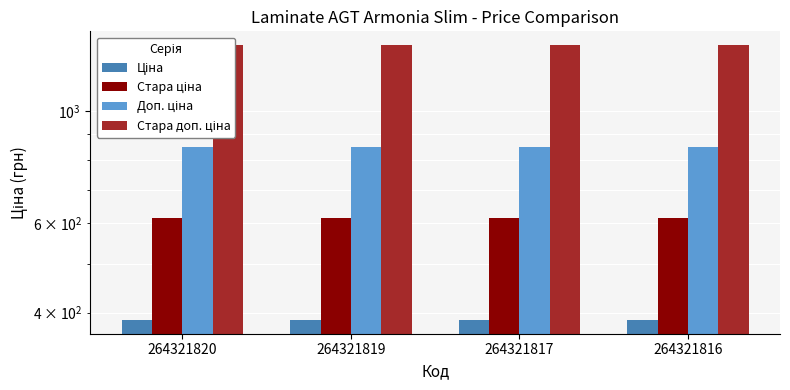

Which category has the lowest value in the Ціна series?

264321820